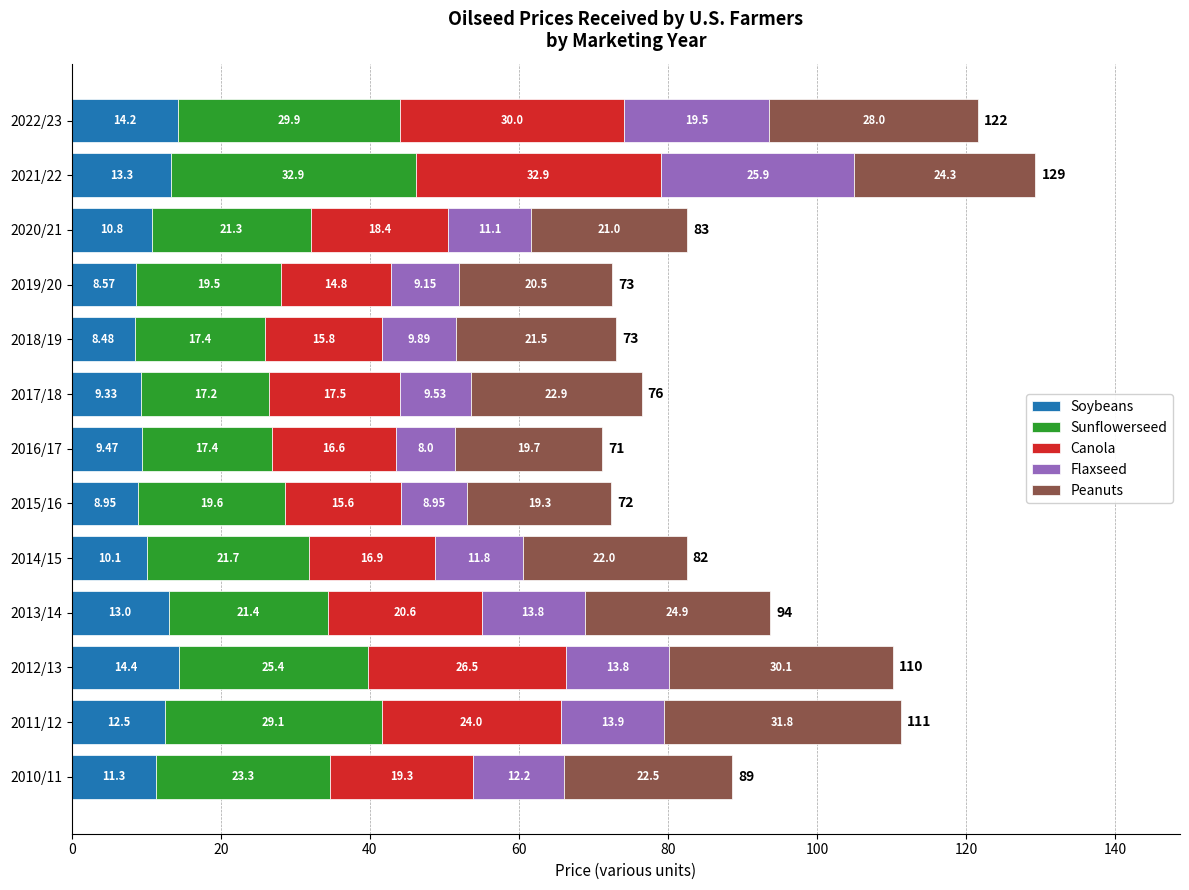

At which category is the sum across all series the highest?

2021/22